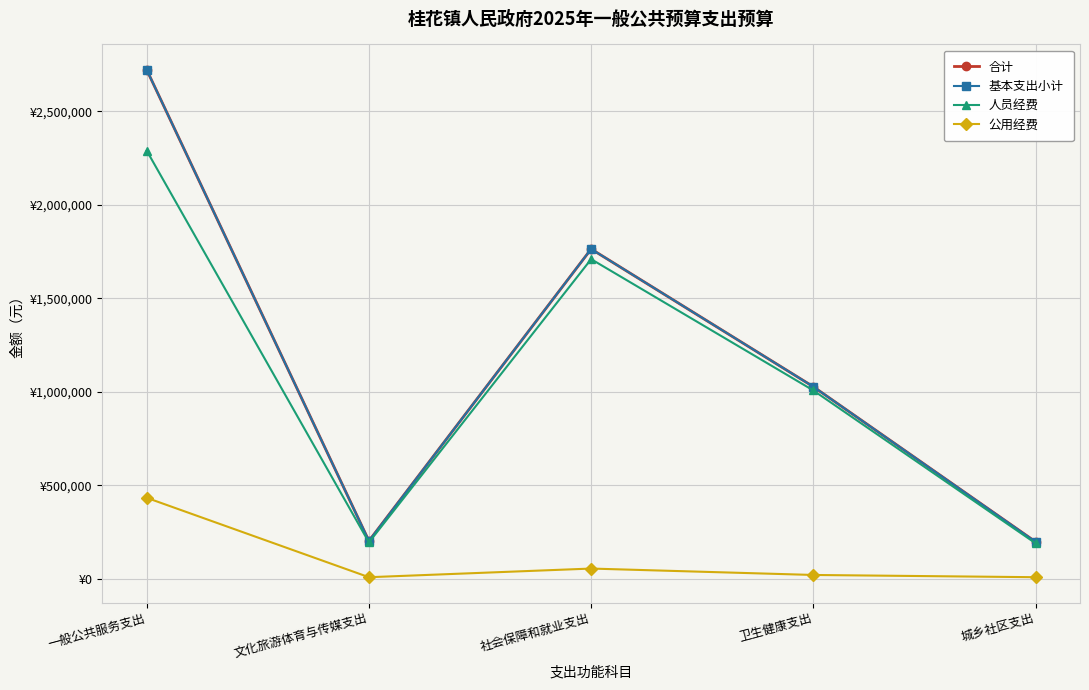

Does the chart have visible grid lines?

Yes